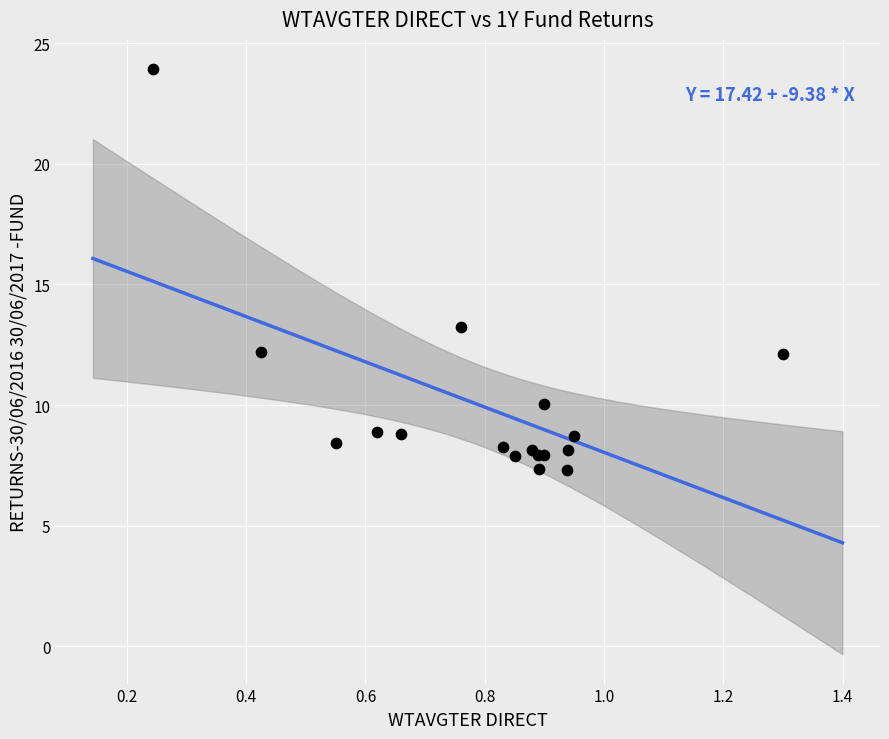

What Y value in the scatter plot is closest to 15?

13.2